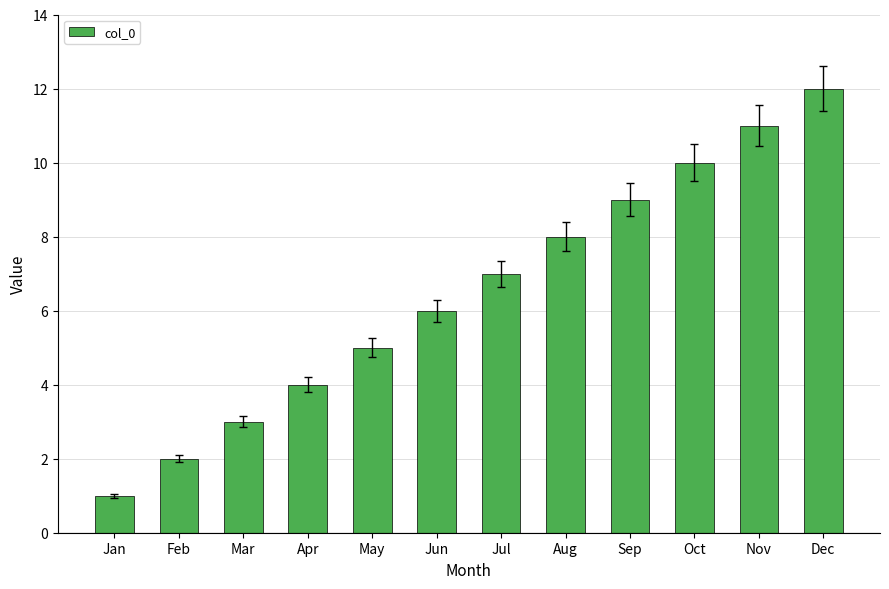

Reading right to left, transcribe all the data shown in this chart.

Dec=12	Nov=11	Oct=10	Sep=9	Aug=8	Jul=7	Jun=6	May=5	Apr=4	Mar=3	Feb=2	Jan=1